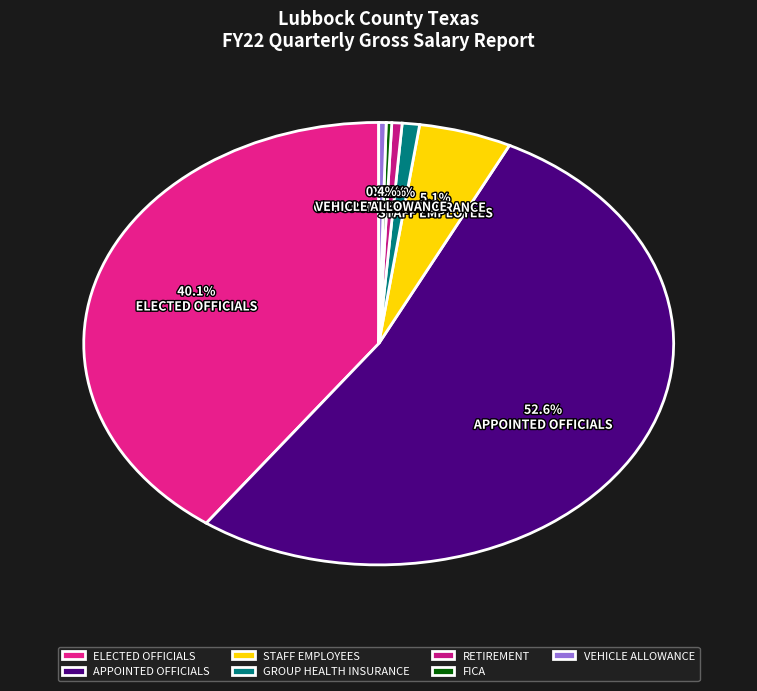

What percentage is NOT represented by FICA?

99.7%